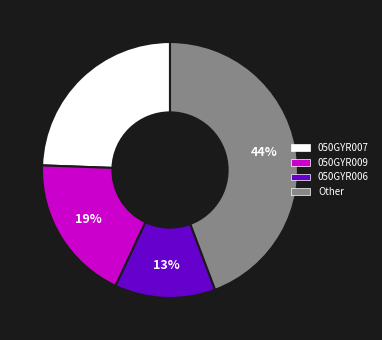

To the nearest percent, what is the average slice percentage?

25%